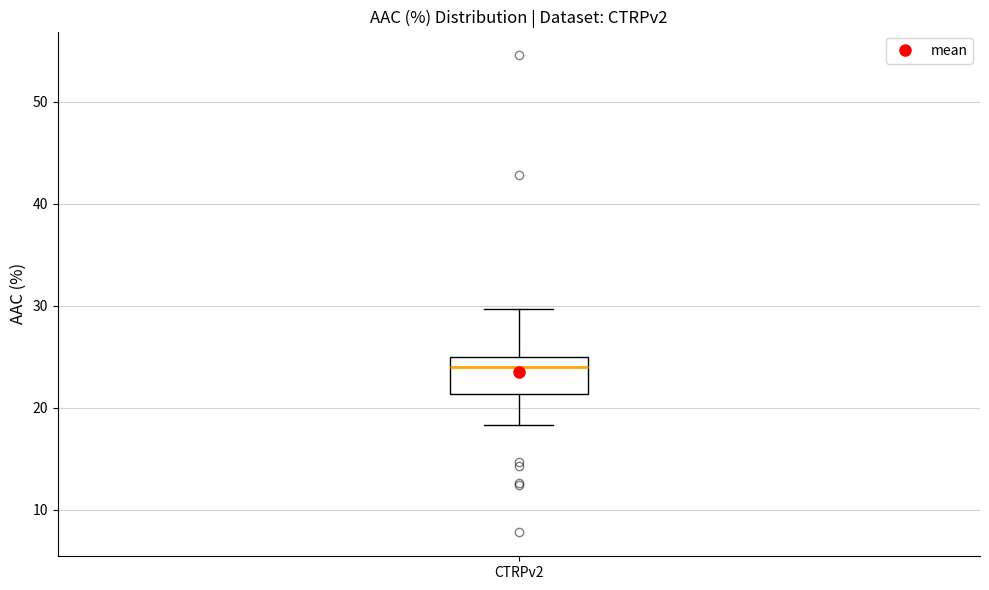

Where is the upper edge of the box for CTRPv2 on the y-axis? The values are not printed on the chart, so give them approximately, as read against the axis.

25